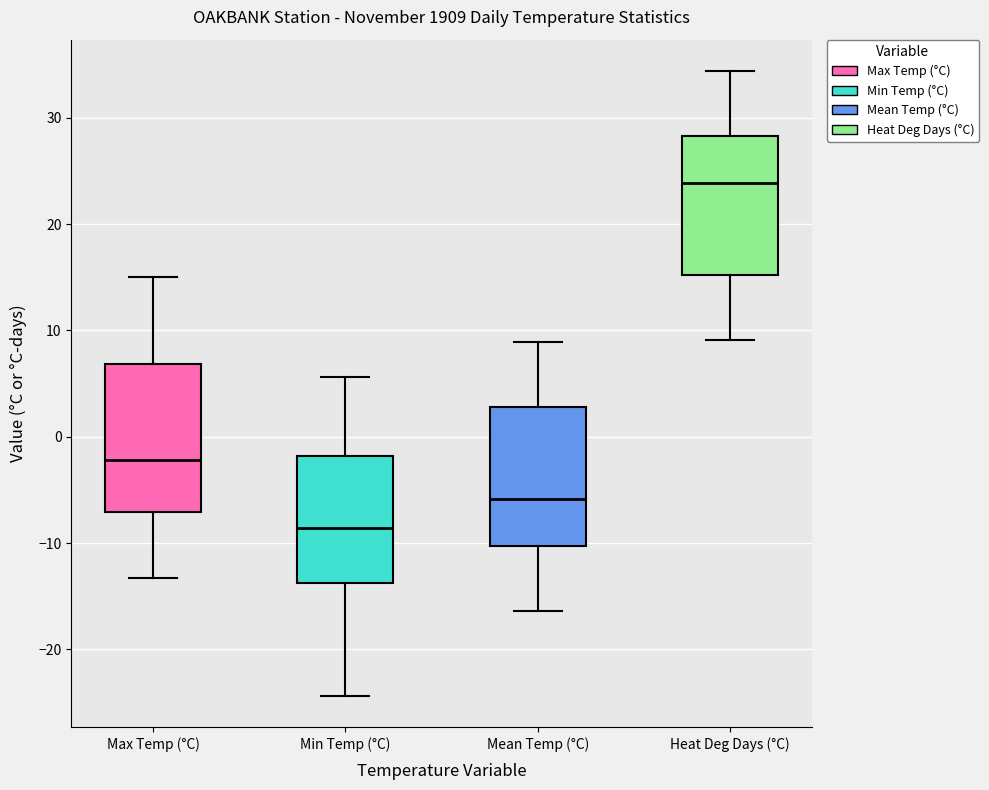

Which box has the lowest median line?

Min Temp (°C)